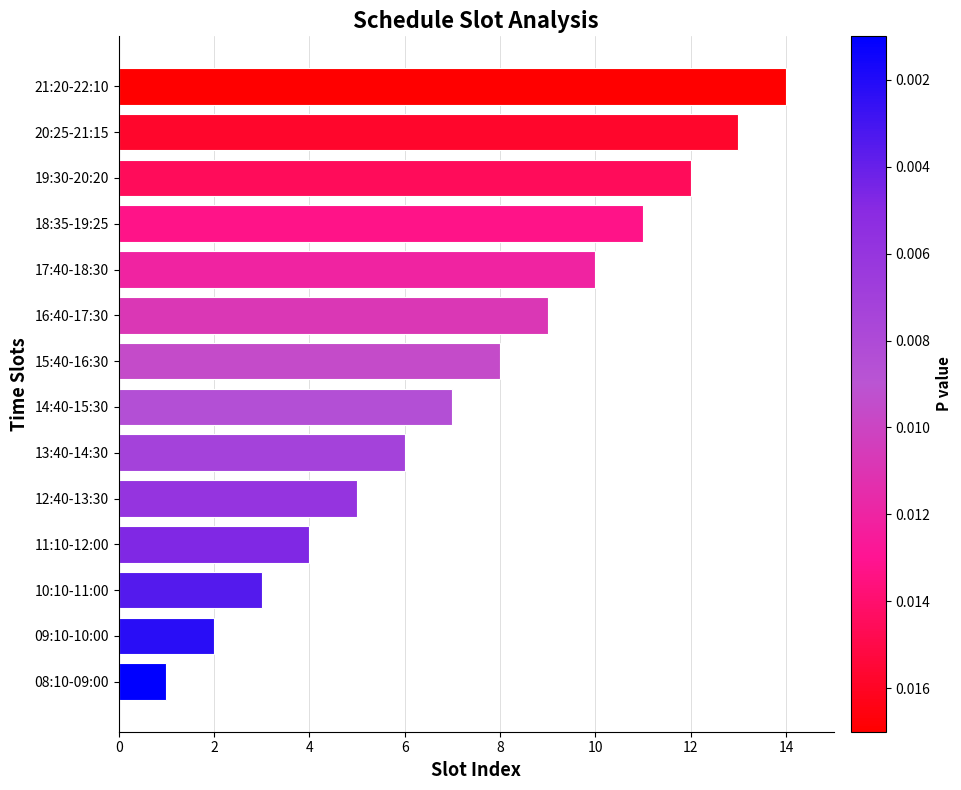

What is the difference between the second highest and minimum values?

12